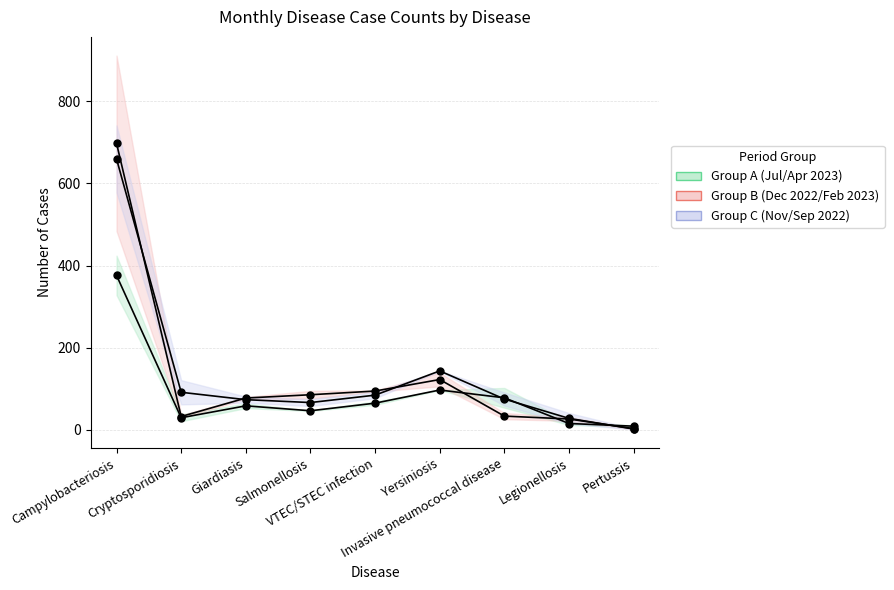

True or false: Jul (2023) and Dec (2022) cross at least once.

True